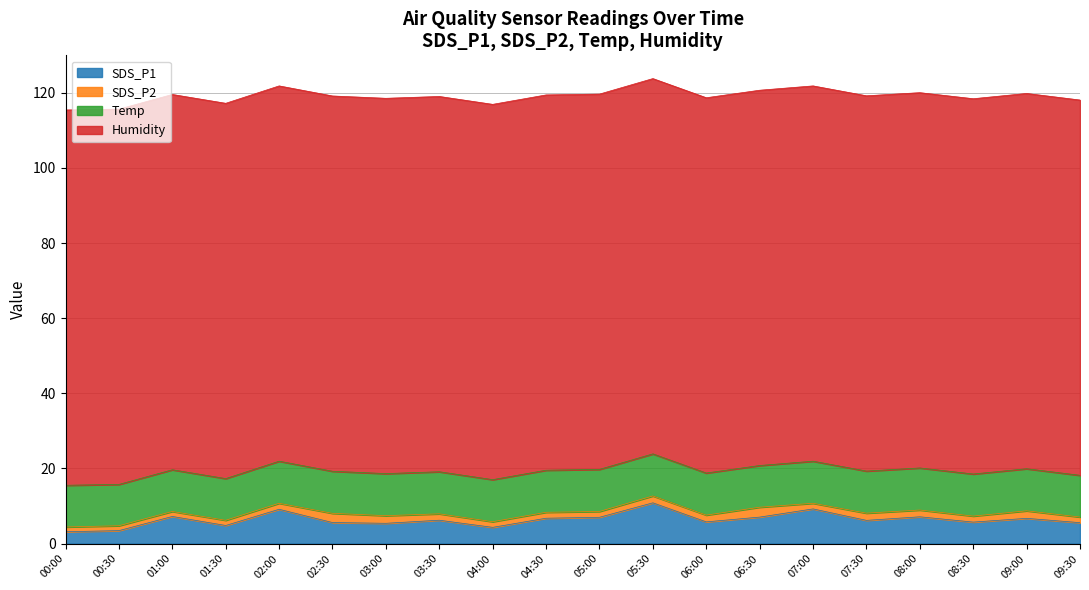

At which label does SDS_P1 reach its peak?

05:30